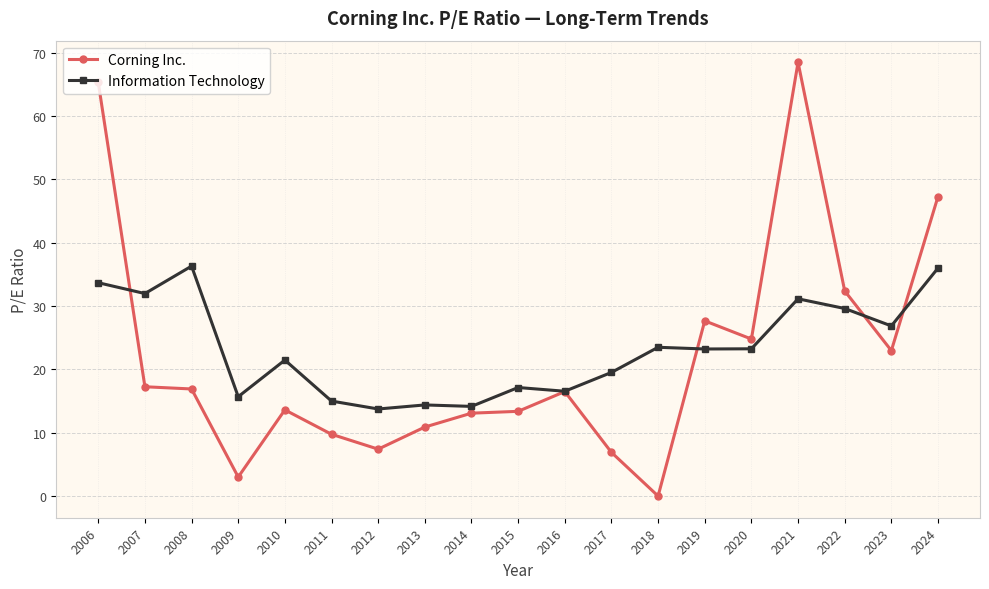

Where is Corning Inc. nearest to the value 34?

2022